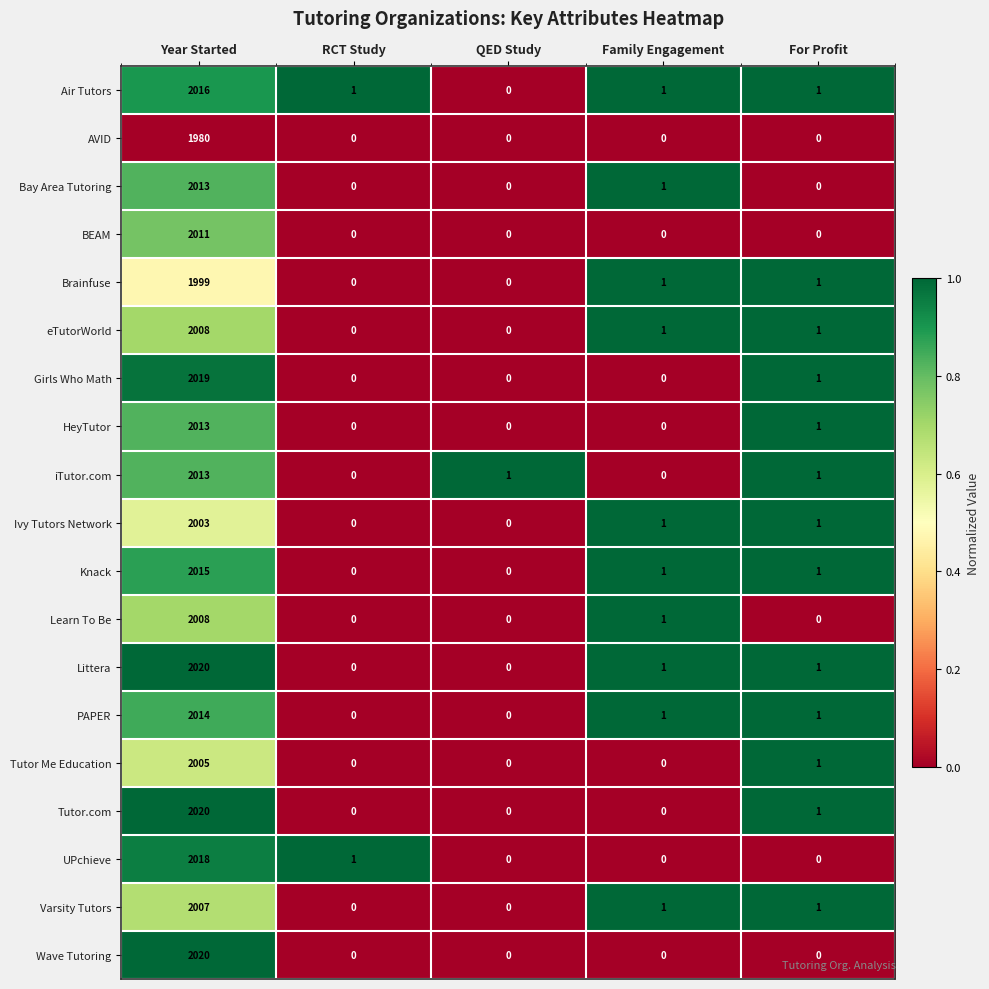

Which series has the largest total across all categories?

Littera